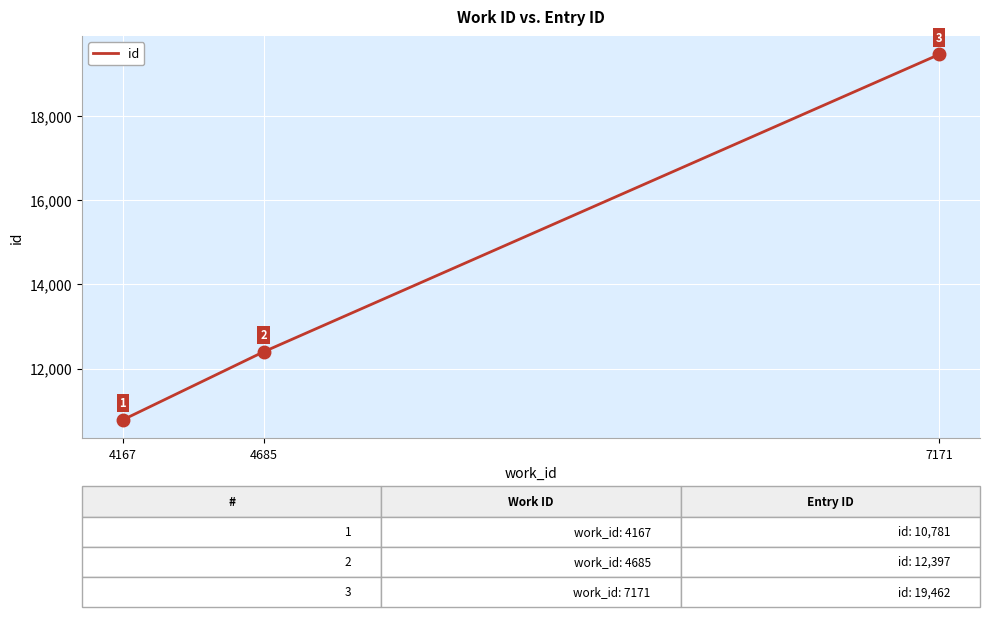

Which category has the lowest value across all series?

4167